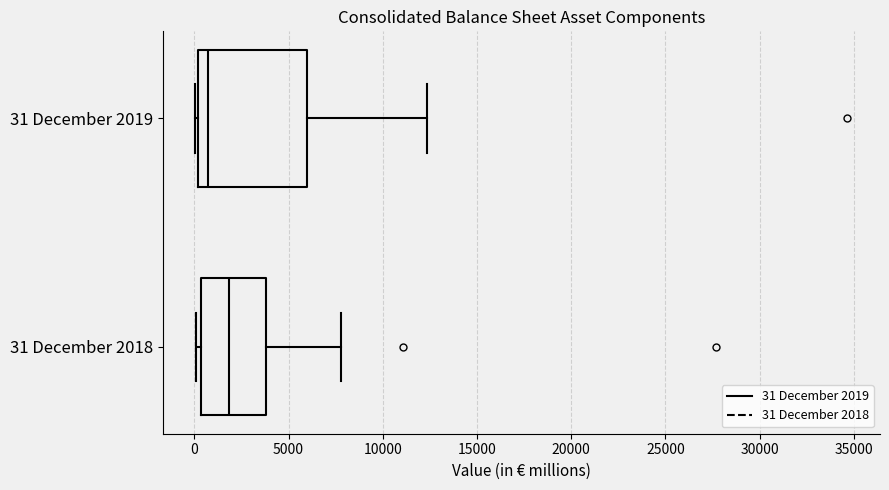

Which box's median line is the furthest to the right?

31 December 2018